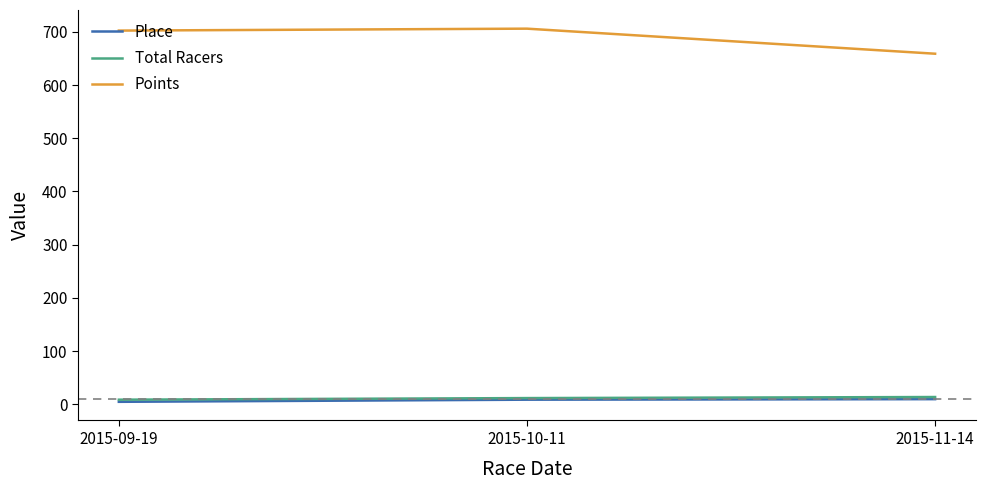

What are all the series names shown in the legend?

Place, Total Racers, Points